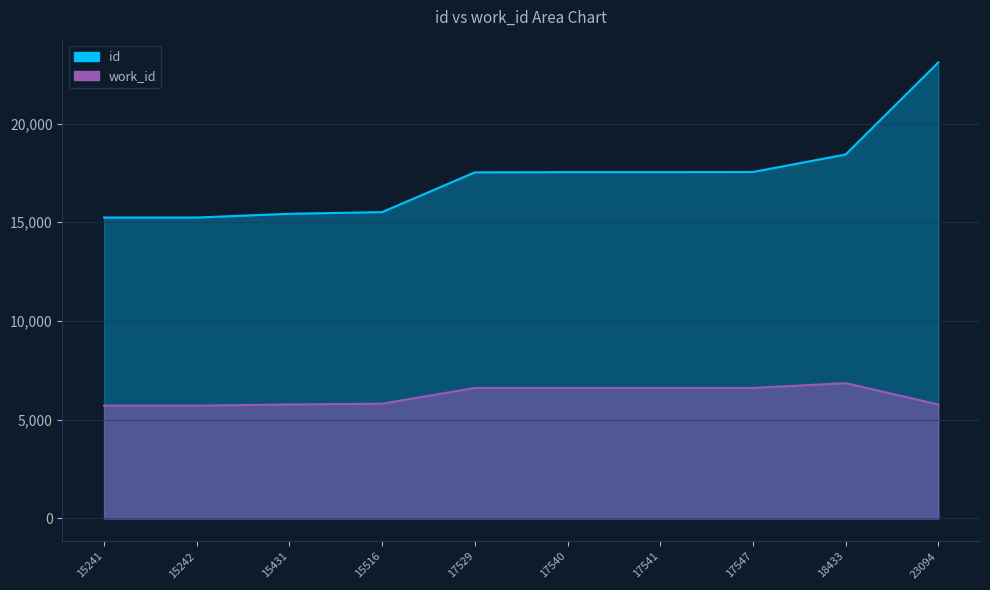

True or false: id and work_id cross at least once.

False